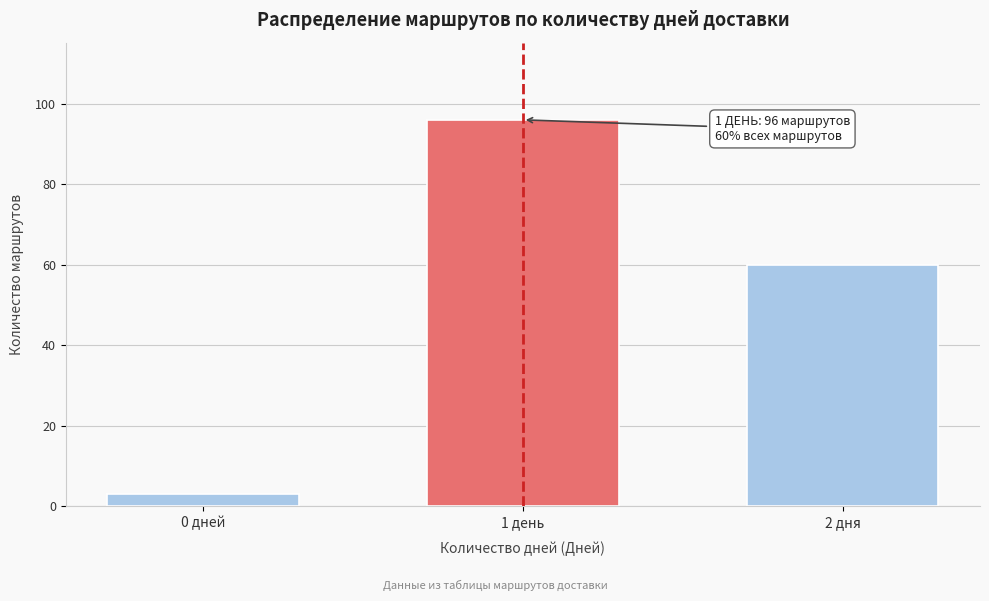

Reading left to right, what are all the values shown in this chart?

0 дней=3	1 день=96	2 дня=60